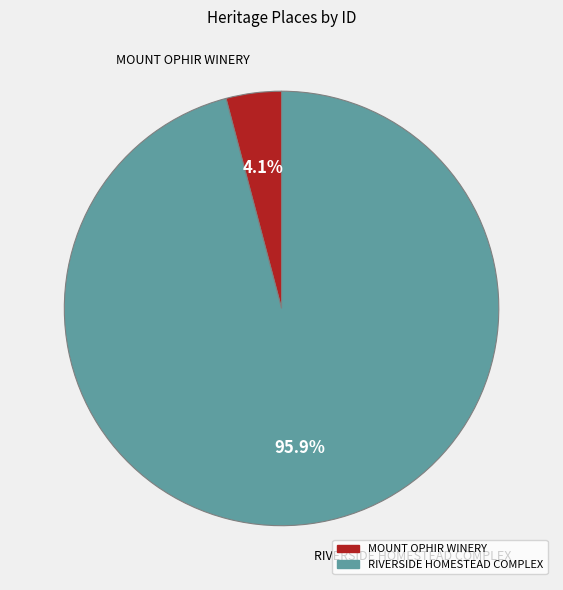

How much of the chart is everything except RIVERSIDE HOMESTEAD COMPLEX?

4.1%